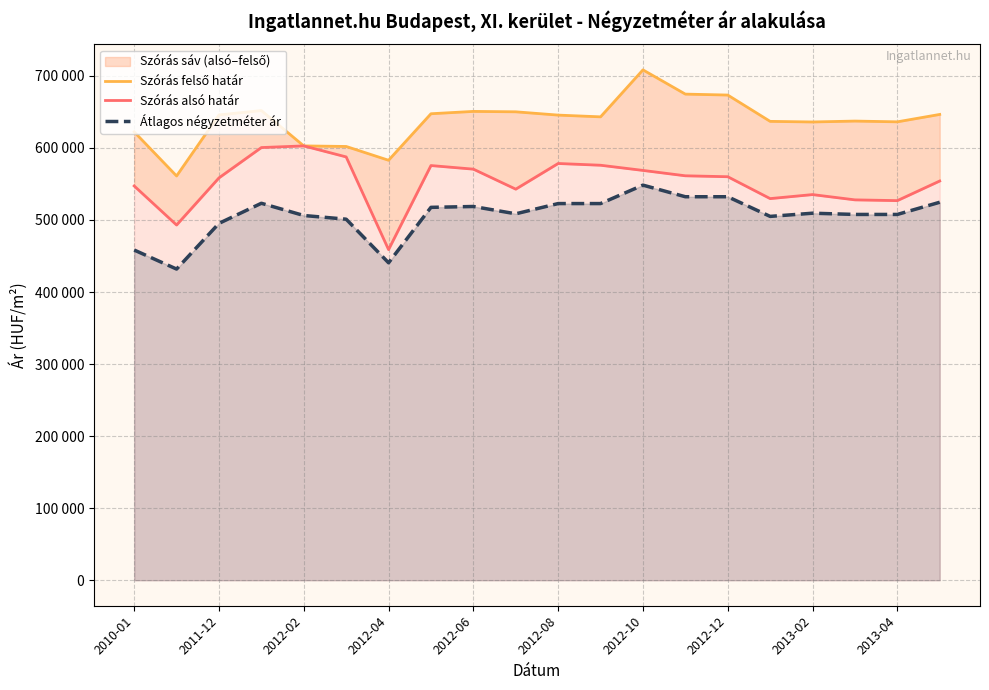

At which category is the sum across all series the highest?

2012-10